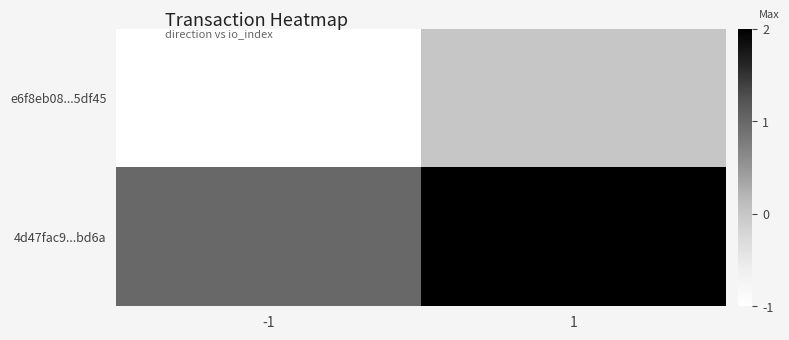

What is the spread (max minus min) of values at 1?

2